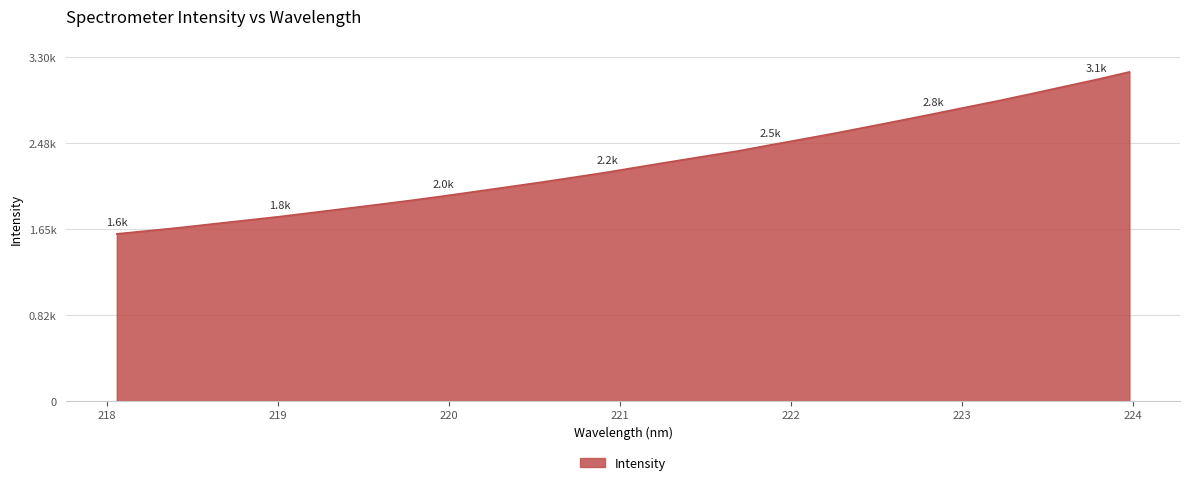

What is the minimum value shown in the chart?

1604.3